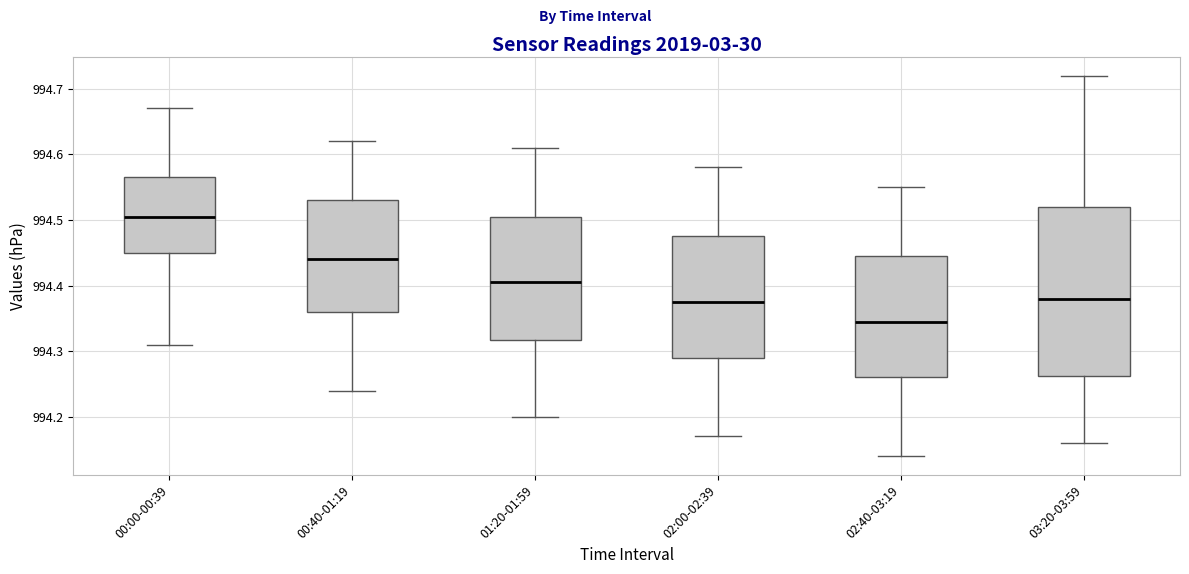

Which box is the tallest, from its lower edge to its upper edge?

03:20-03:59